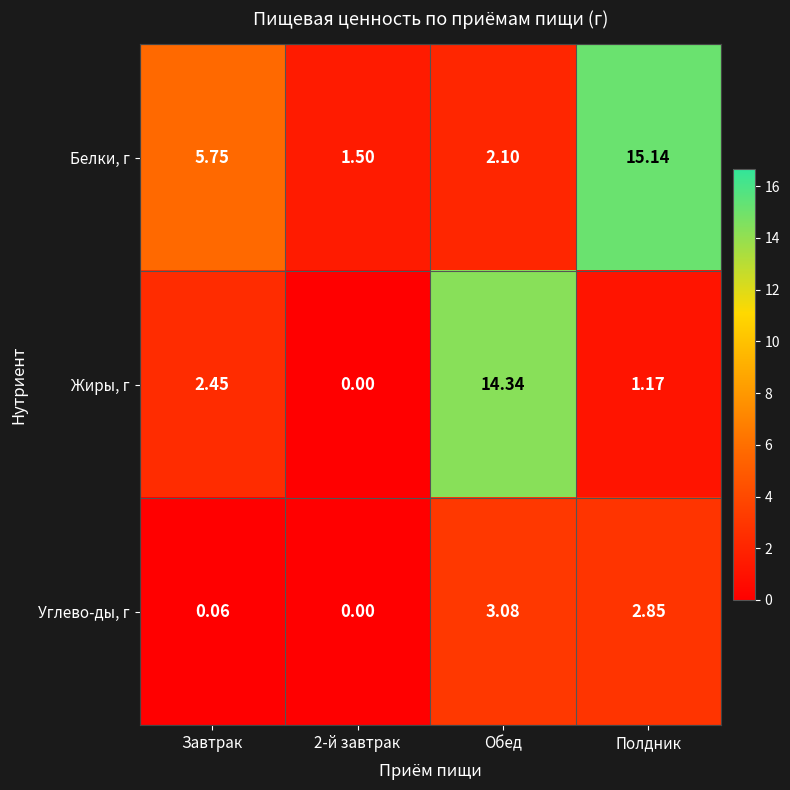

Rank the series by their average value, from lowest to highest.

Углево-ды, г, Жиры, г, Белки, г